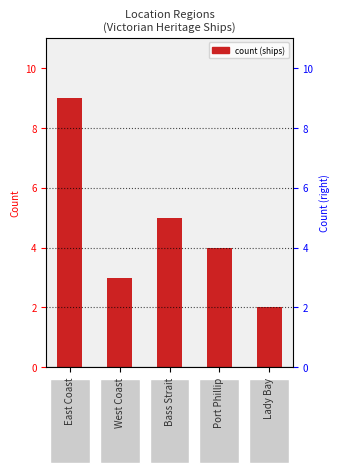

Rank the categories by value from lowest to highest.

Lady Bay, West Coast, Port Phillip, Bass Strait, East Coast